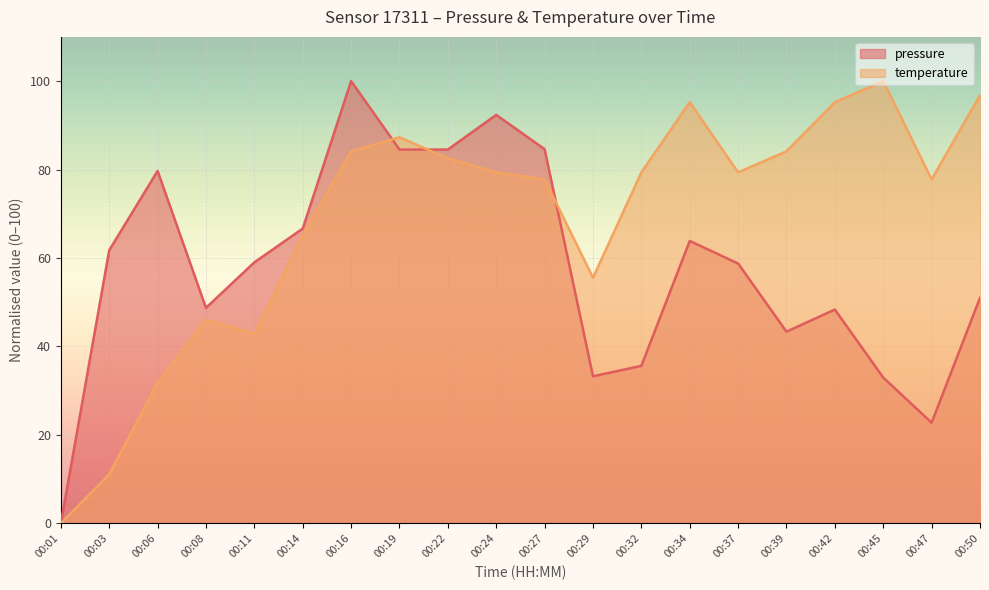

Where is the first local maximum for pressure?

00:06